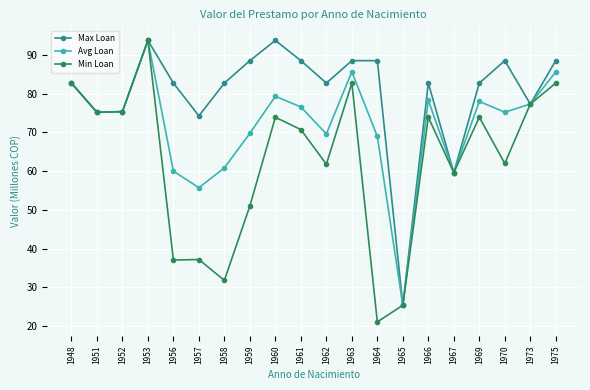

How many interior local valleys does the Avg Loan series have?

6